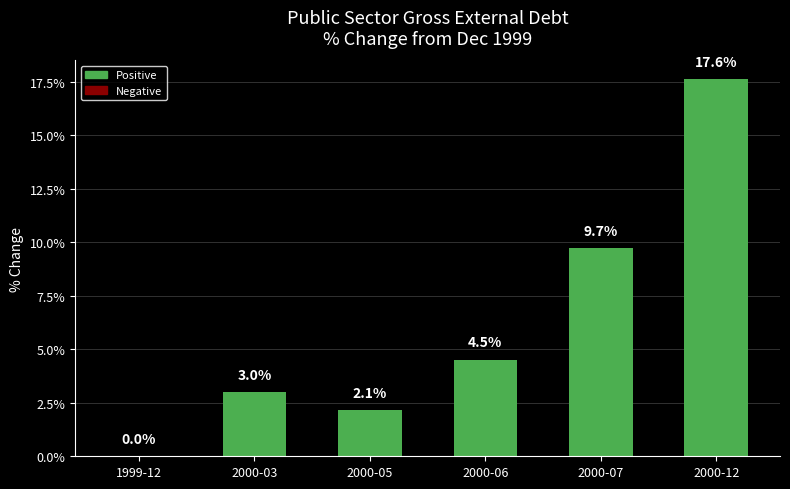

Is it true that the value at 2000-07 is 13.4?

False